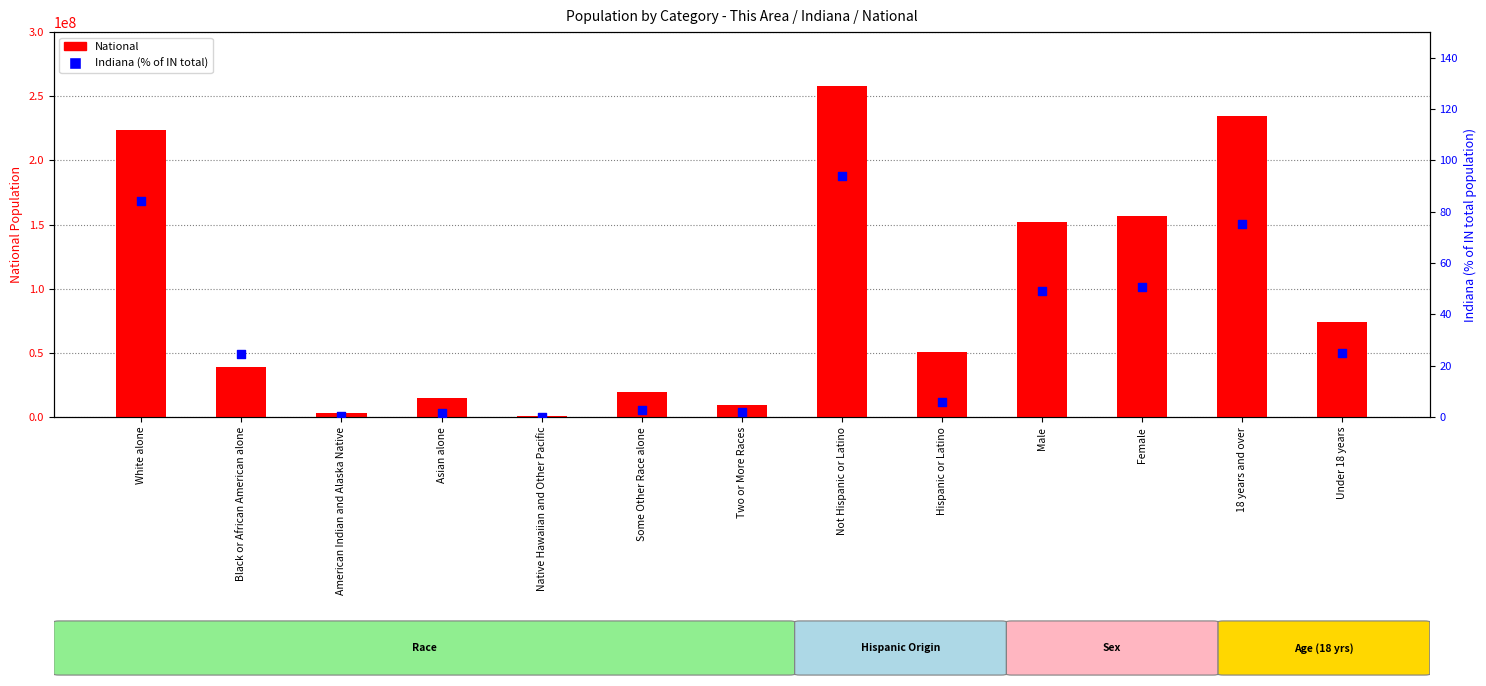

What is the total value across all series at Black or African American alone?

38929343.5